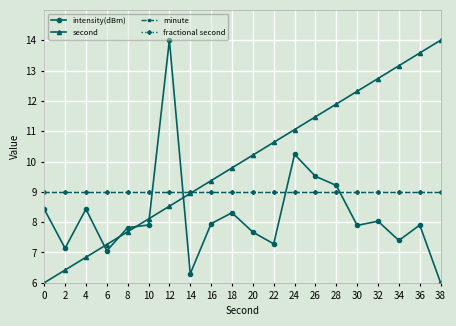

Does the chart have visible grid lines?

Yes